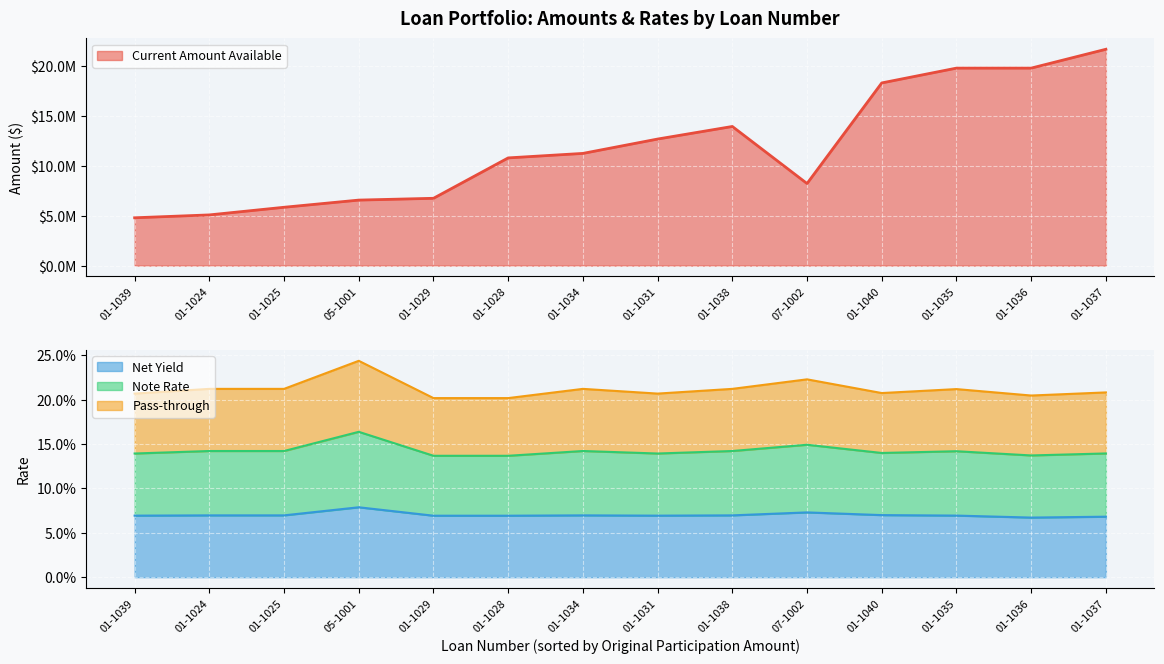

The Note Rate series shows 0.1 at 01-1028. True or false?

False